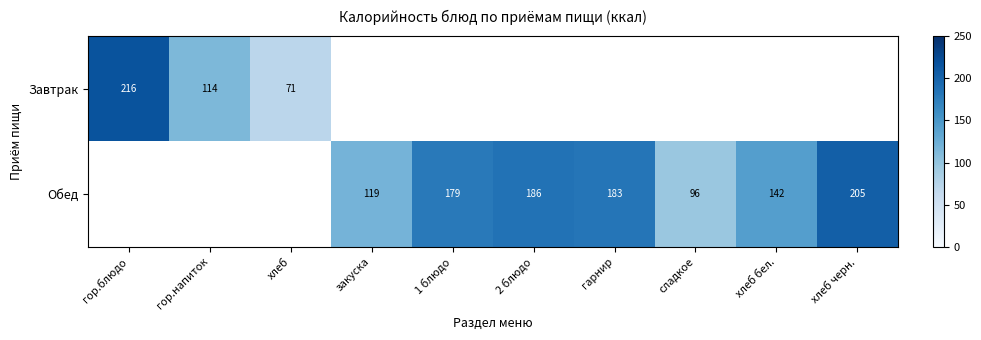

What is the difference between the Обед values at гарнир and хлеб бел.?

41